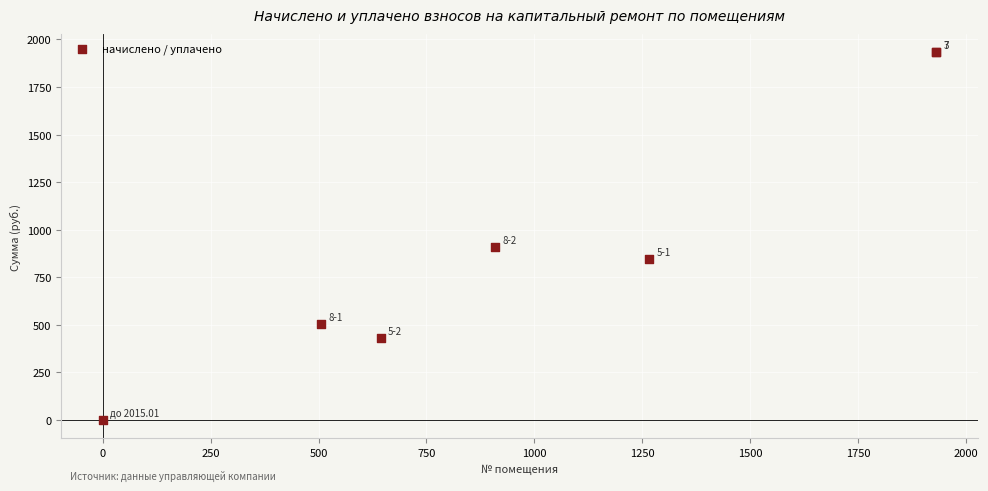

What Y value in the scatter plot is closest to 965?

909.2